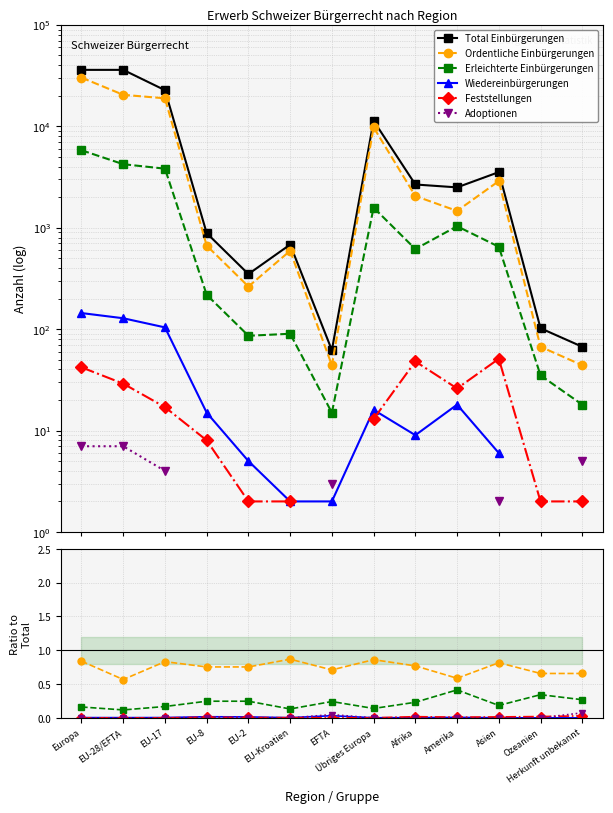

True or false: Adoptionen has a value of 0.1 at Herkunft unbekannt.

True